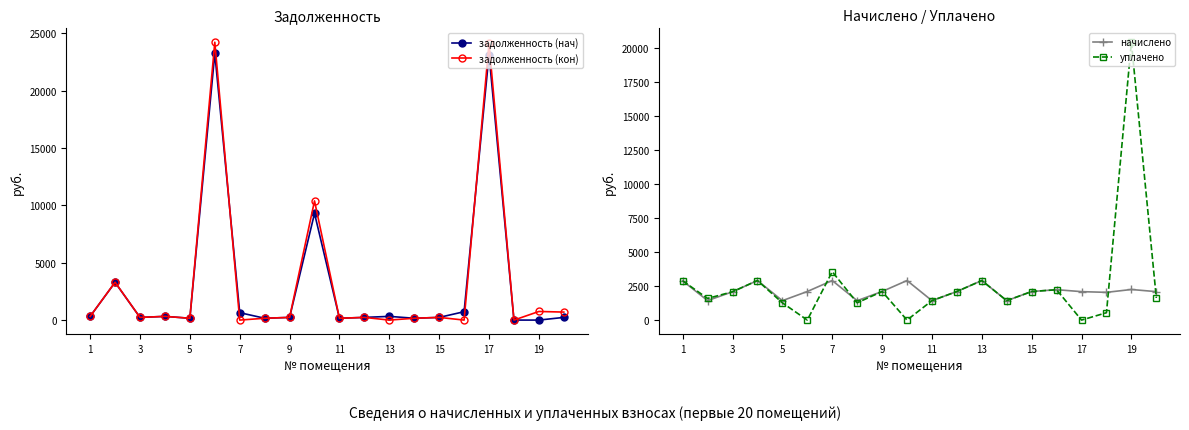

What is the total value across all series at 13?

7105.4